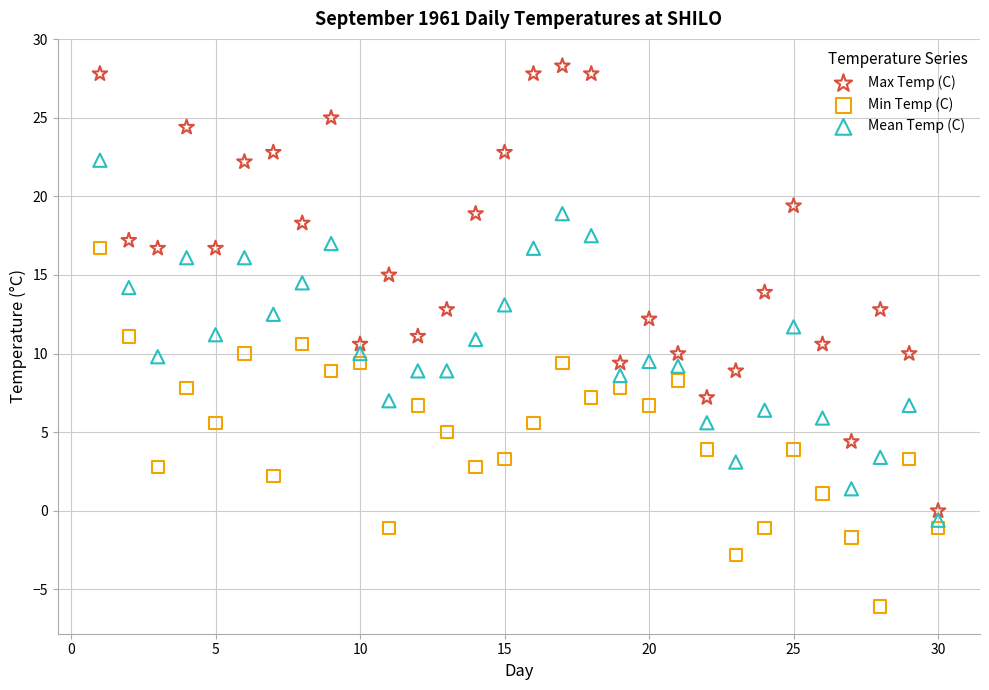

Which series contains the lowest Y value?

Min Temp (C)